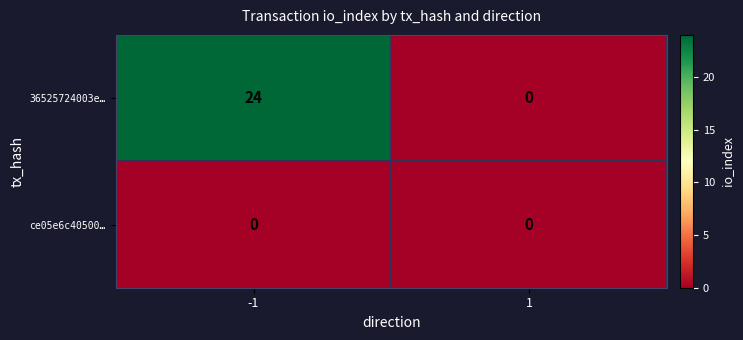

Read the 36525724003e… value at -1.

24